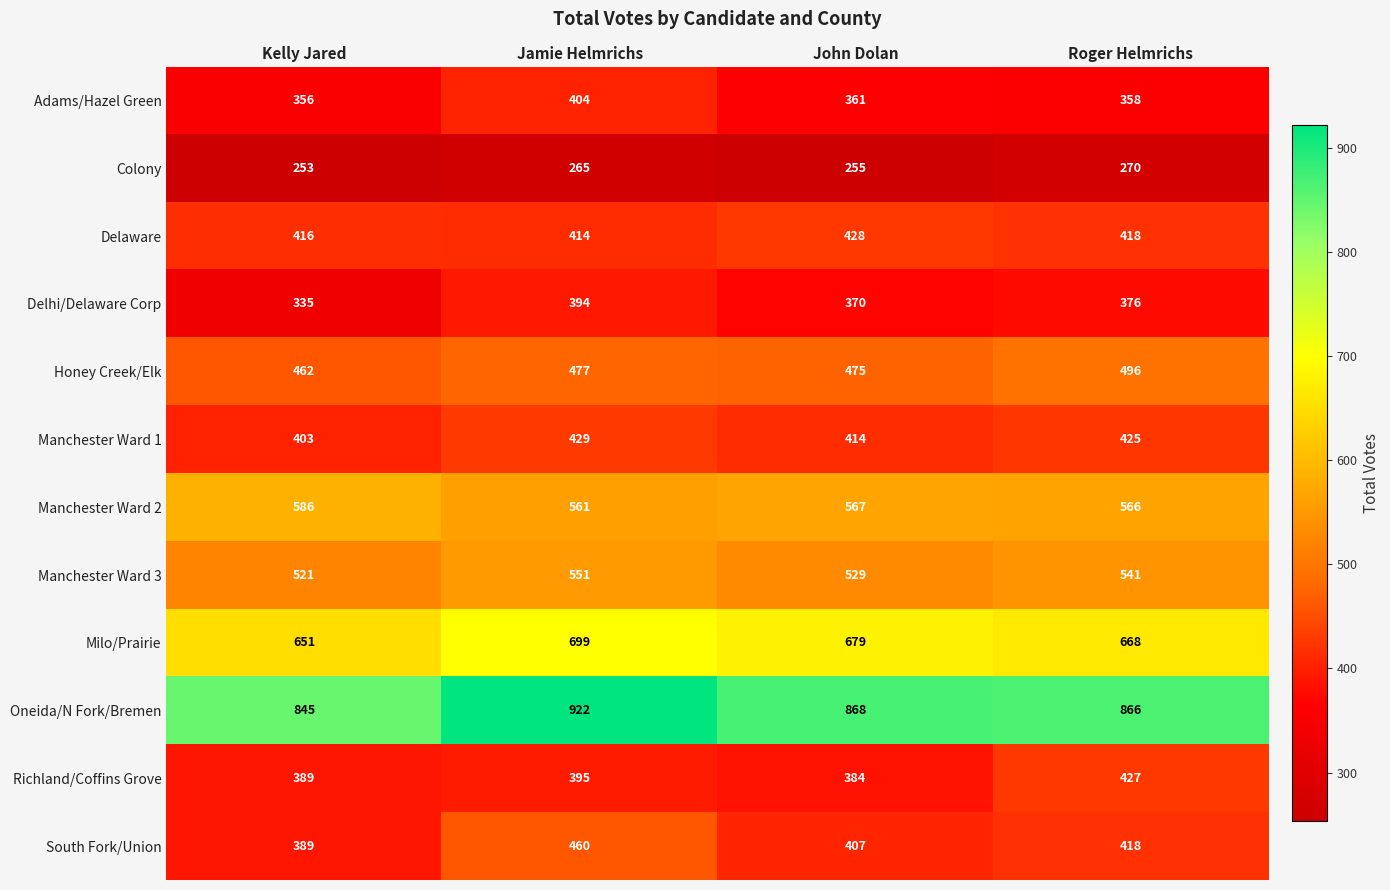

What is the average value of the Oneida/N Fork/Bremen series?

875